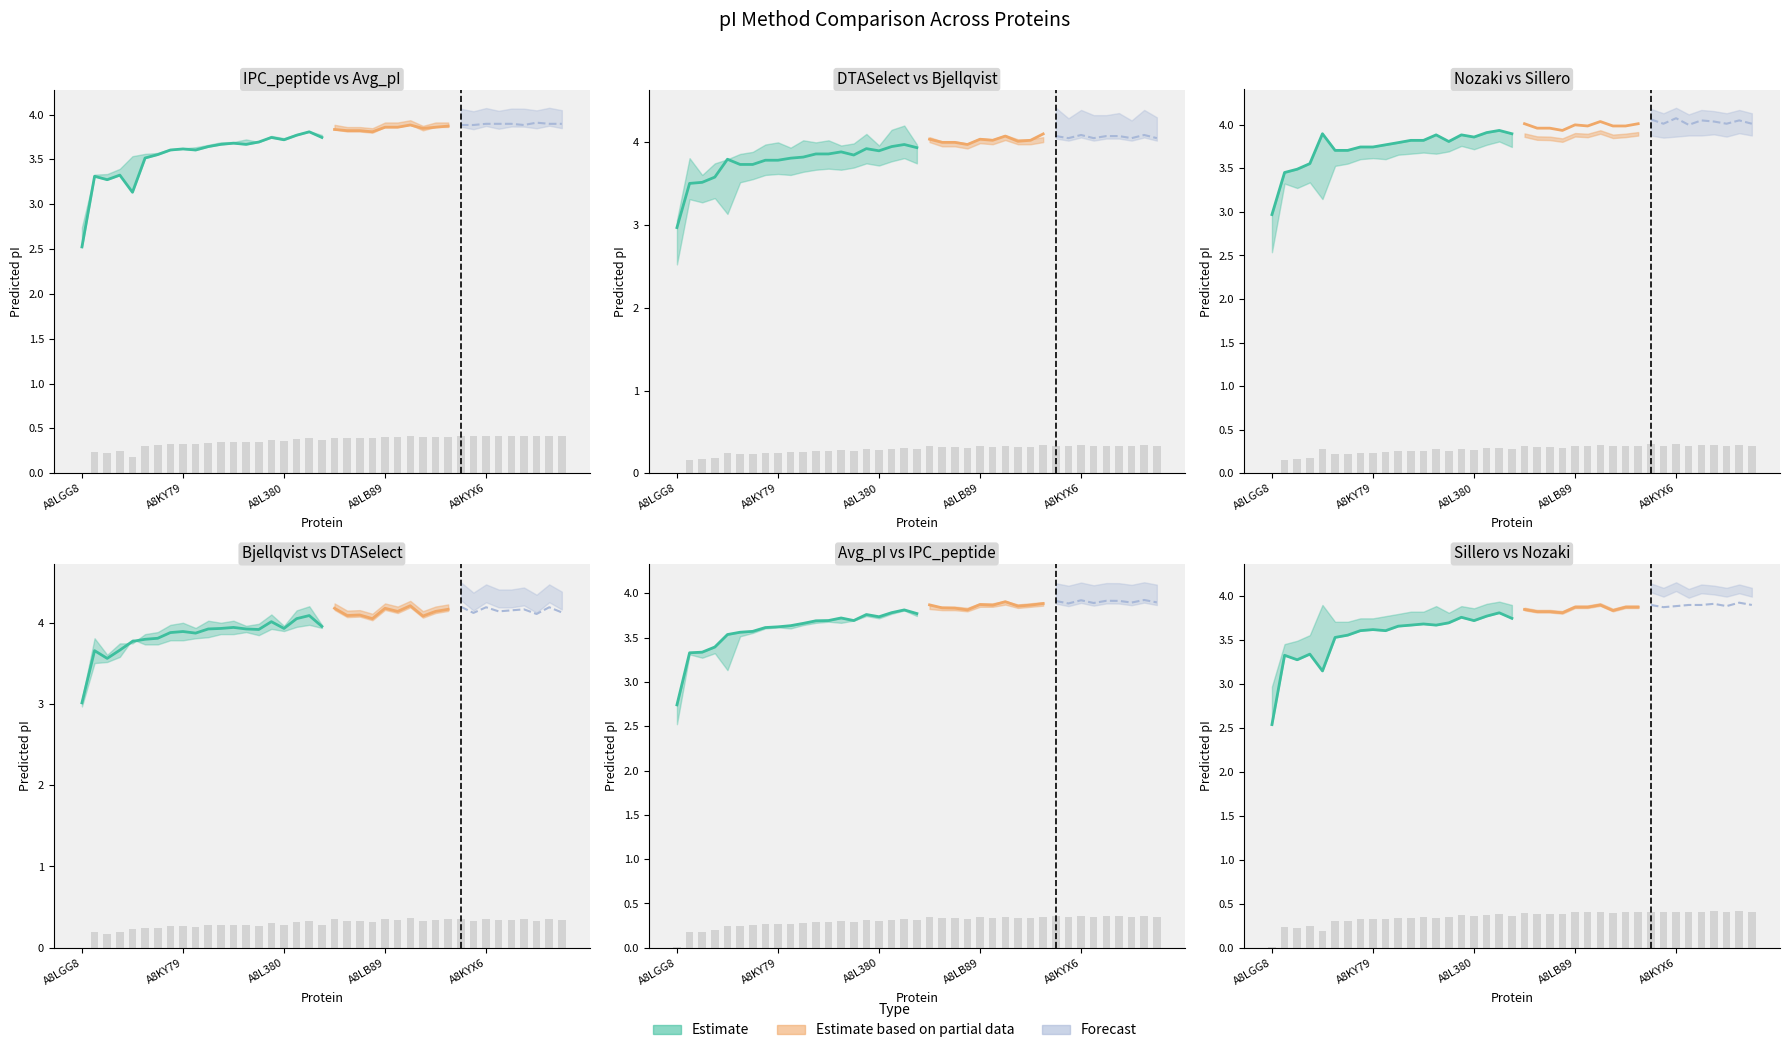

Reading right to left, extract all data points from this chart.

IPC_peptide: 0.4	0.4	0.4	0.4	0.4	0.4	0.4	0.4	0.4	0.4	0.4	0.4	0.4	0.4	0.4	0.4	0.4	0.4	0.4	0.4	0.4	0.4	0.4	0.4	0.4	0.3	0.4	0.3	0.3	0.3	0.3	0.3	0.3	0.3	0.2	0.2	0.2	0.2	0.0
Avg_pI: 0.4	0.4	0.3	0.4	0.4	0.3	0.4	0.3	0.4	0.3	0.3	0.3	0.4	0.3	0.3	0.3	0.3	0.3	0.3	0.3	0.3	0.3	0.3	0.3	0.3	0.3	0.3	0.3	0.3	0.3	0.3	0.3	0.3	0.2	0.2	0.2	0.2	0.2	0.0
Nozaki: 0.3	0.3	0.3	0.3	0.3	0.3	0.3	0.3	0.3	0.3	0.3	0.3	0.3	0.3	0.3	0.3	0.3	0.3	0.3	0.3	0.3	0.3	0.3	0.3	0.3	0.3	0.3	0.3	0.3	0.2	0.2	0.2	0.2	0.2	0.3	0.2	0.2	0.1	0.0
Bjellqvist: 0.3	0.3	0.3	0.3	0.3	0.3	0.3	0.3	0.3	0.3	0.3	0.3	0.3	0.3	0.3	0.3	0.3	0.3	0.3	0.3	0.3	0.3	0.3	0.3	0.3	0.3	0.3	0.3	0.3	0.3	0.2	0.2	0.2	0.2	0.3	0.2	0.2	0.2	0.0
Sillero: 0.4	0.4	0.4	0.4	0.4	0.4	0.4	0.4	0.4	0.4	0.4	0.4	0.4	0.4	0.4	0.4	0.4	0.4	0.4	0.4	0.4	0.4	0.4	0.4	0.4	0.3	0.3	0.3	0.3	0.3	0.3	0.3	0.3	0.3	0.2	0.2	0.2	0.2	0.0
DTASelect: 0.3	0.4	0.3	0.3	0.3	0.3	0.4	0.3	0.4	0.3	0.3	0.3	0.4	0.3	0.4	0.3	0.3	0.3	0.4	0.3	0.3	0.3	0.3	0.3	0.3	0.3	0.3	0.3	0.3	0.3	0.3	0.3	0.2	0.2	0.2	0.2	0.2	0.2	0.0